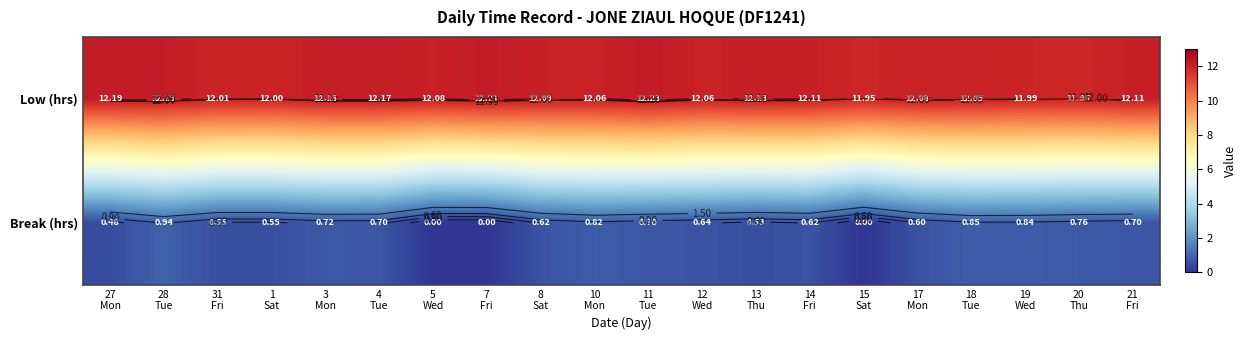

What is the average value of the Break (hrs) series?

0.6